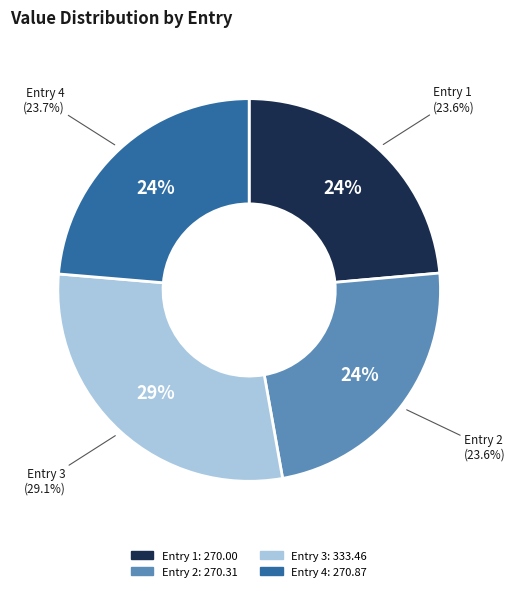

Is there a majority slice in this chart?

No